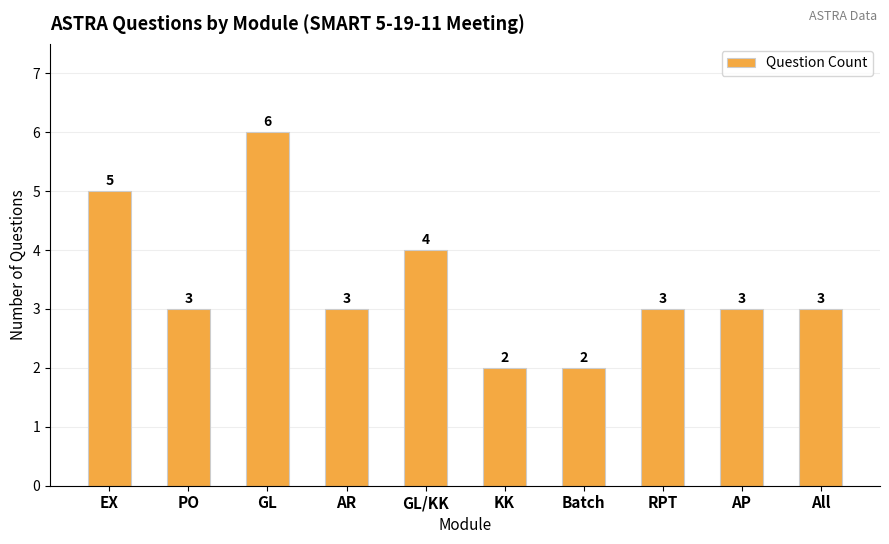

Reading left to right, what are all the values shown in this chart?

5	3	6	3	4	2	2	3	3	3